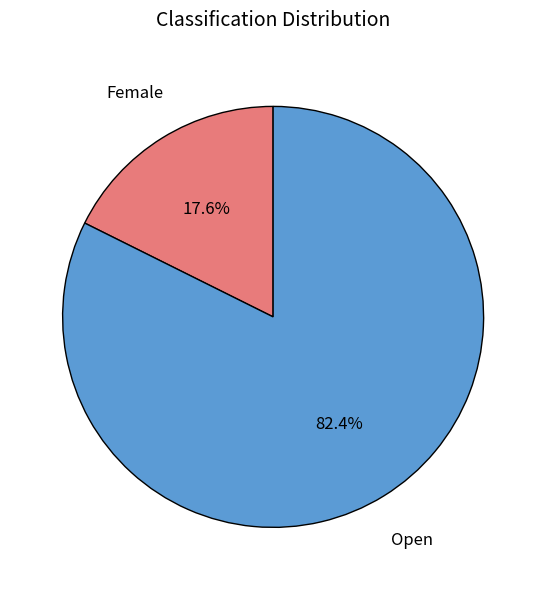

True or false: Open accounts for 92% of the total.

False